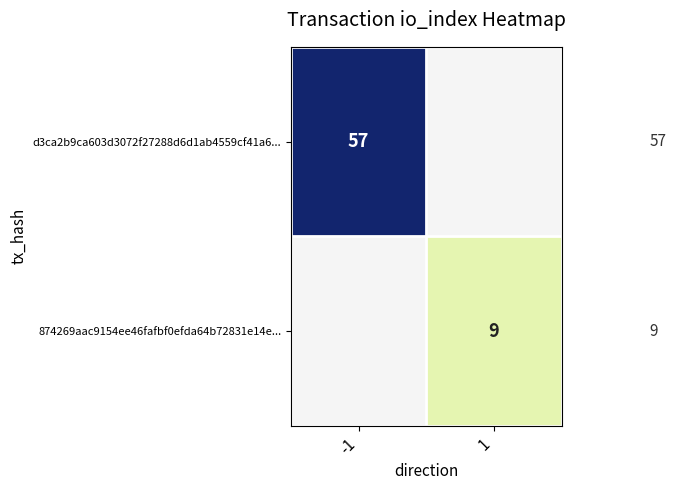

Between 1 and -1, which is larger?

-1